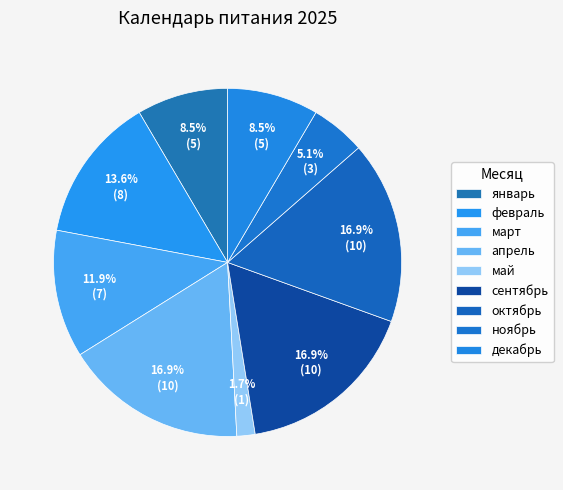

Is there any slice that represents more than half of the pie?

No